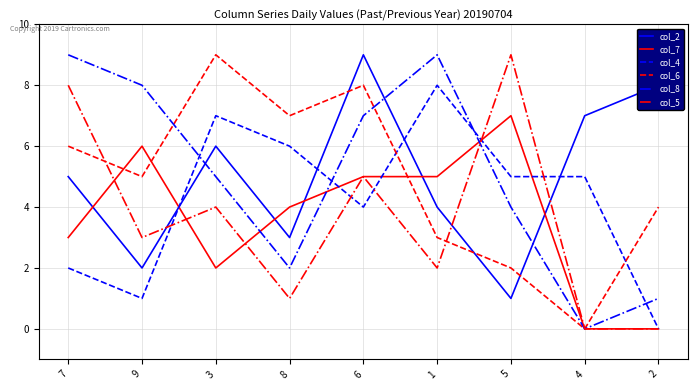

Reading left to right, what are all the values shown in this chart?

col_2: 5	2	6	3	9	4	1	7	8
col_7: 3	6	2	4	5	5	7	0	0
col_4: 2	1	7	6	4	8	5	5	0
col_6: 6	5	9	7	8	3	2	0	4
col_8: 9	8	5	2	7	9	4	0	1
col_5: 8	3	4	1	5	2	9	0	0